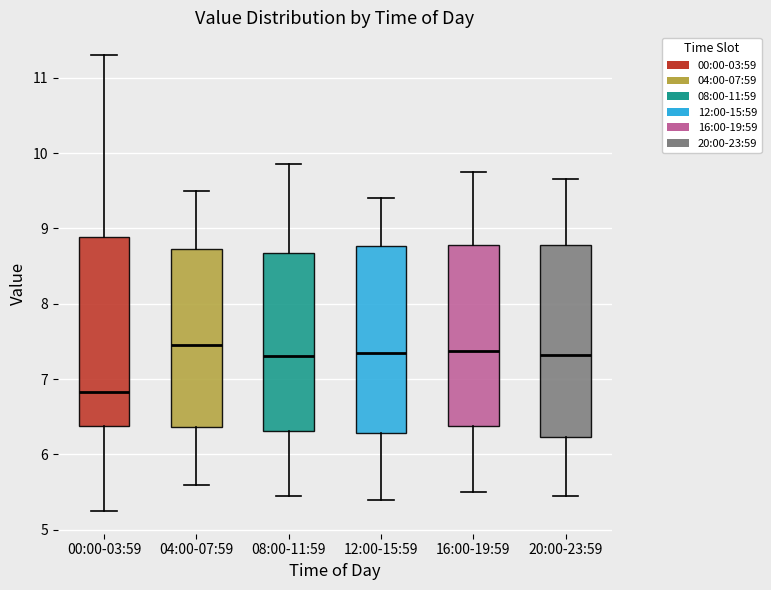

Reading left to right, read every box against the y-axis: the position of its median line, the range the box covers, and the ends of its whiskers. The values are not printed on the chart, so give them approximately, as read against the axis.

00:00-03:59: median 6.8, box 6.4 to 8.9, whiskers 5.3 to 11.3
04:00-07:59: median 7.5, box 6.4 to 8.7, whiskers 5.6 to 9.5
08:00-11:59: median 7.3, box 6.3 to 8.7, whiskers 5.5 to 9.9
12:00-15:59: median 7.4, box 6.3 to 8.8, whiskers 5.4 to 9.4
16:00-19:59: median 7.4, box 6.4 to 8.8, whiskers 5.5 to 9.8
20:00-23:59: median 7.3, box 6.2 to 8.8, whiskers 5.5 to 9.7